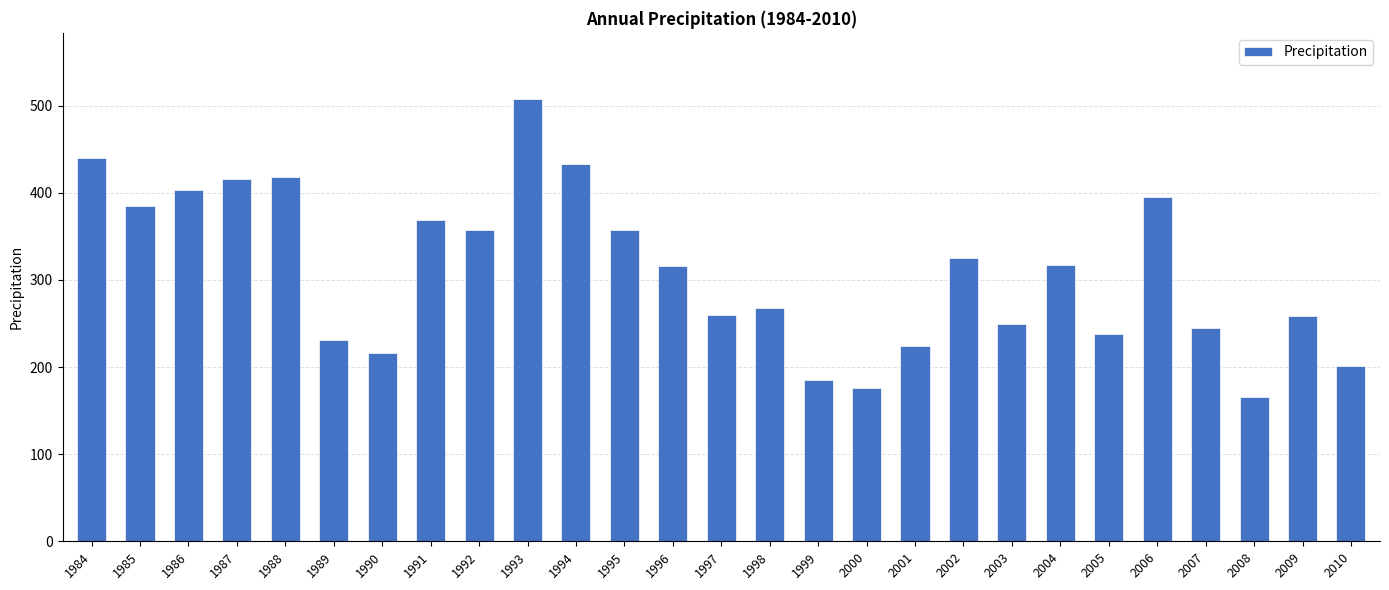

At which label does the data first exceed 316?

1984